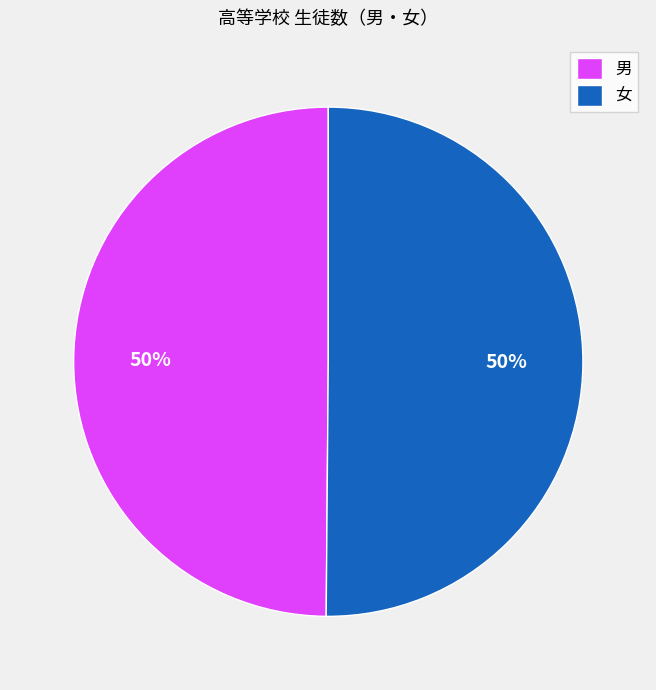

How many slices are in this pie chart?

2